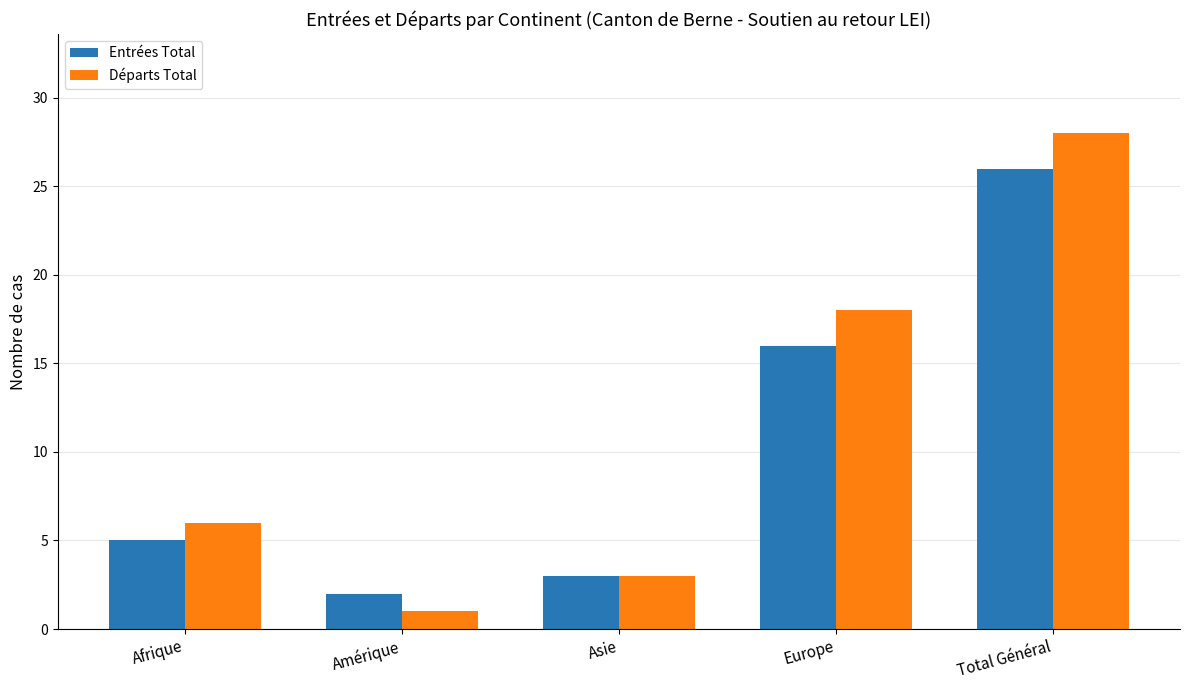

What is the difference between the Départs Total values at Asie and Europe?

15